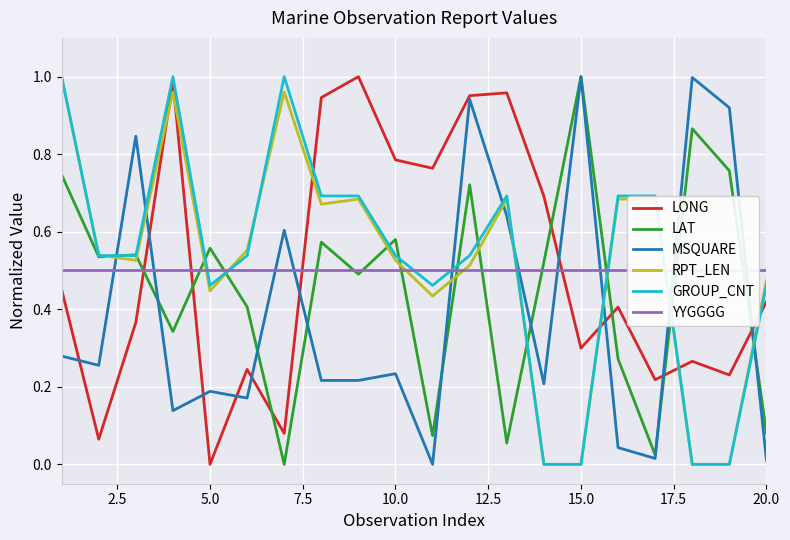

Reading left to right, what are all the values shown in this chart?

LONG: 0.5	0.1	0.4	1.0	0.0	0.2	0.1	0.9	1.0	0.8	0.8	1.0	1.0	0.7	0.3	0.4	0.2	0.3	0.2	0.4
LAT: 0.7	0.5	0.5	0.3	0.6	0.4	0.0	0.6	0.5	0.6	0.1	0.7	0.1	0.5	1.0	0.3	0.0	0.9	0.8	0.1
MSQUARE: 0.3	0.3	0.8	0.1	0.2	0.2	0.6	0.2	0.2	0.2	0.0	0.9	0.6	0.2	1.0	0.0	0.0	1.0	0.9	0.0
RPT_LEN: 1.0	0.5	0.5	1.0	0.4	0.6	1.0	0.7	0.7	0.5	0.4	0.5	0.7	0.0	0.0	0.7	0.7	0.0	0.0	0.5
GROUP_CNT: 1.0	0.5	0.5	1.0	0.5	0.5	1.0	0.7	0.7	0.5	0.5	0.5	0.7	0.0	0.0	0.7	0.7	0.0	0.0	0.5
YYGGGG: 0.5	0.5	0.5	0.5	0.5	0.5	0.5	0.5	0.5	0.5	0.5	0.5	0.5	0.5	0.5	0.5	0.5	0.5	0.5	0.5